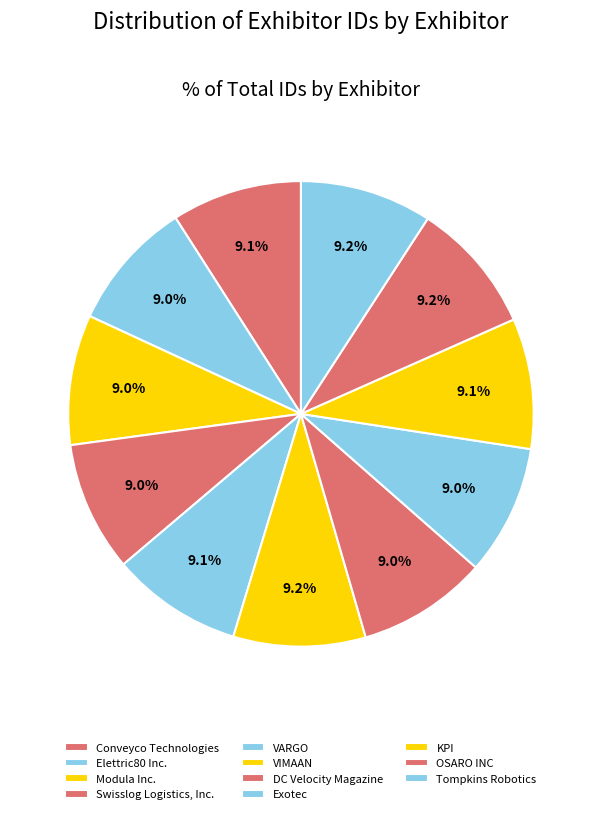

How many slices are in this pie chart?

11